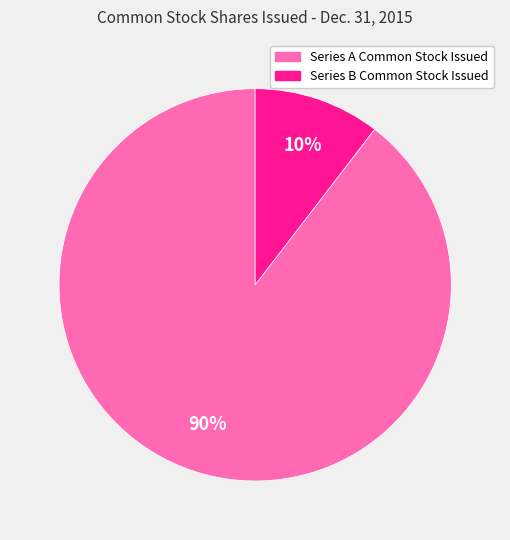

To the nearest percent, what percentage of the pie is Series B Common Stock Issued?

10%